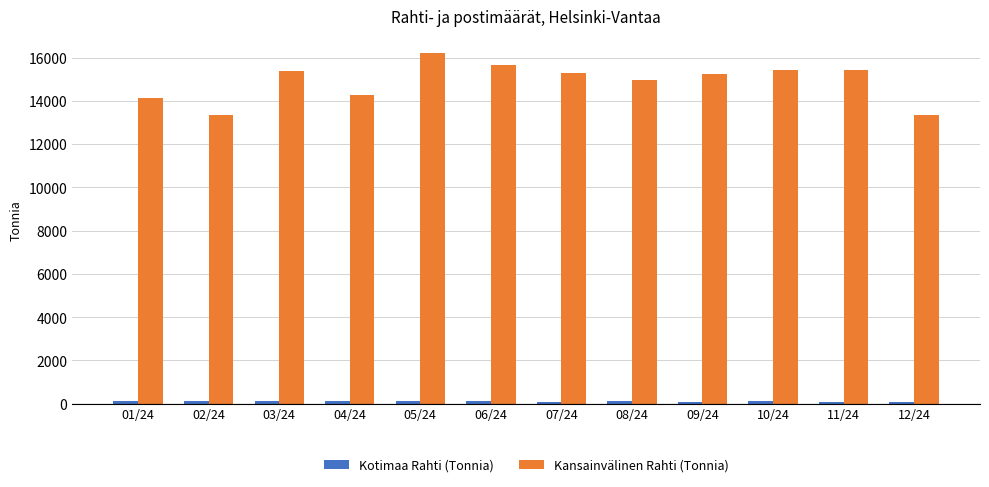

Between 02/24 and 10/24, which series saw the biggest shift?

Kansainvälinen Rahti (Tonnia)